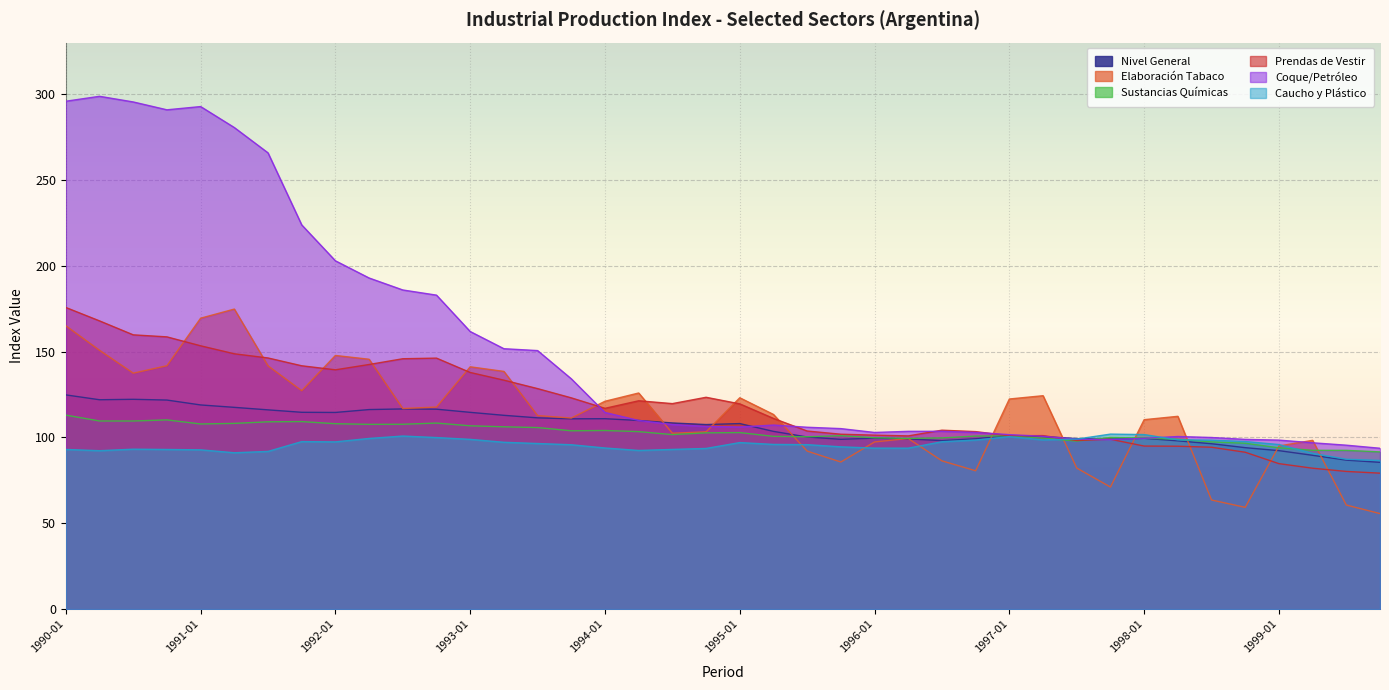

In fabricacion_sustancias_productos_quimicos, how many points are higher than both neighbors (excluding endpoints)?

8